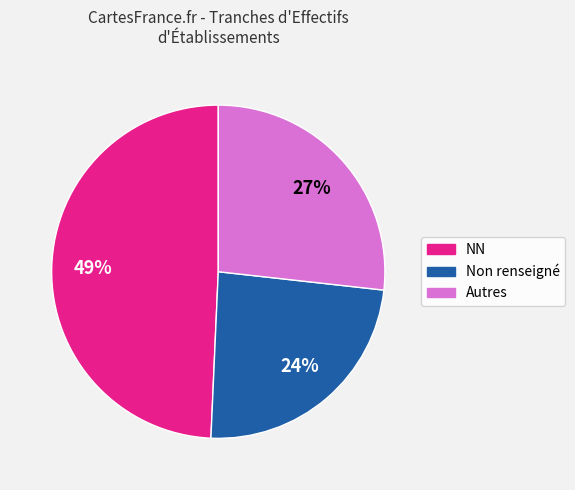

Is there any slice that represents more than half of the pie?

No